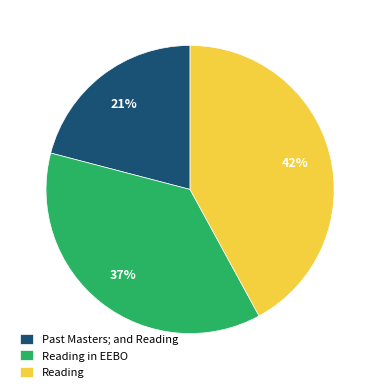

To the nearest percent, what portion does Reading in EEBO represent?

37%